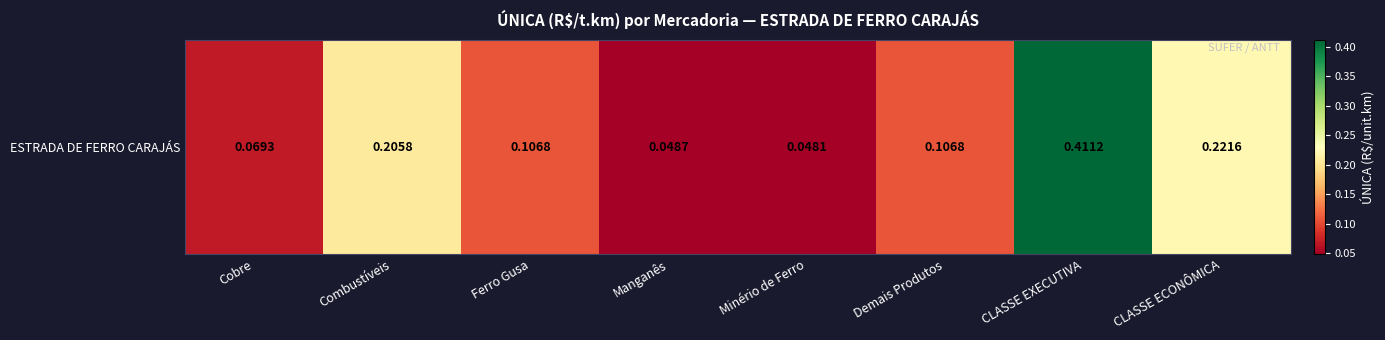

How many values are between 0 and 1?

8